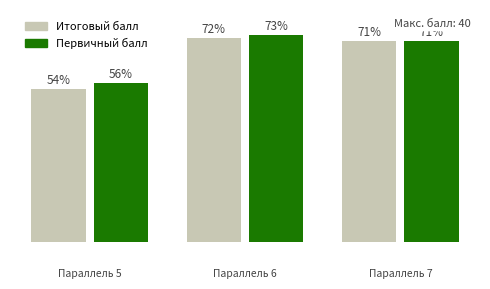

Does the chart contain any negative values?

No